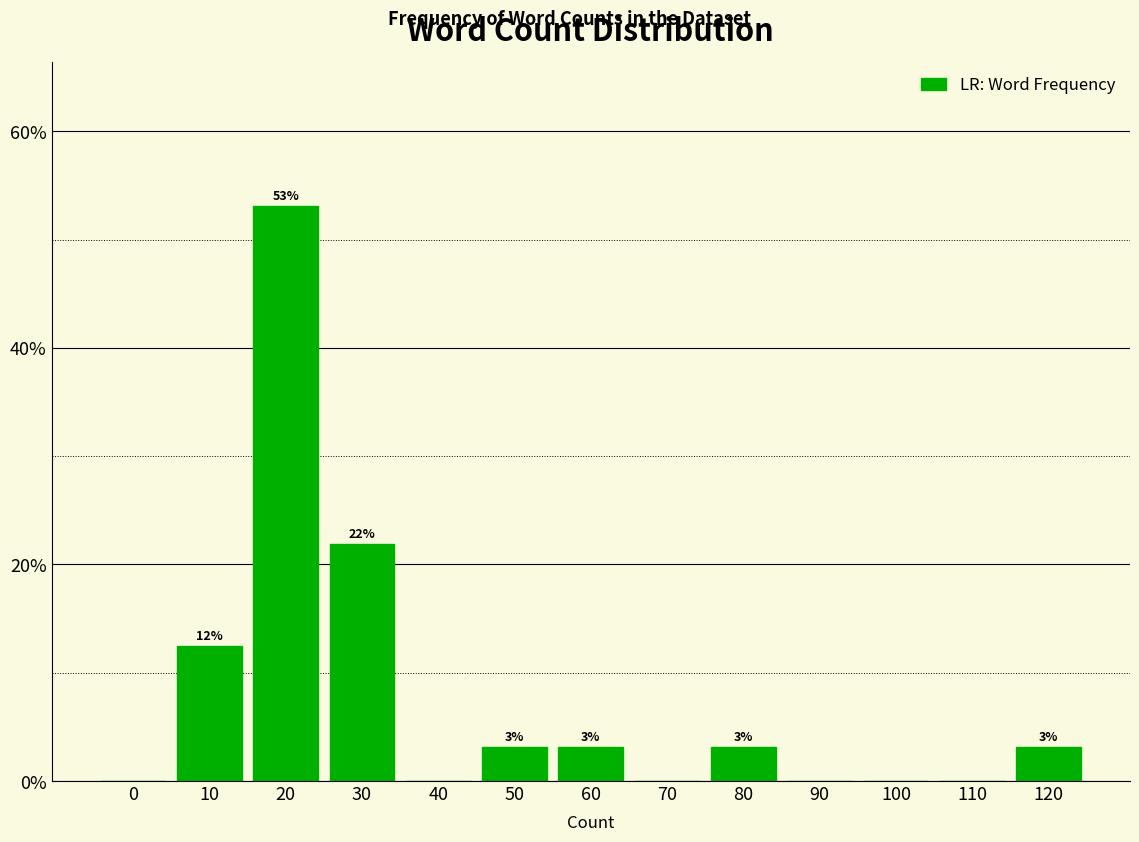

Are the bars horizontal?

No